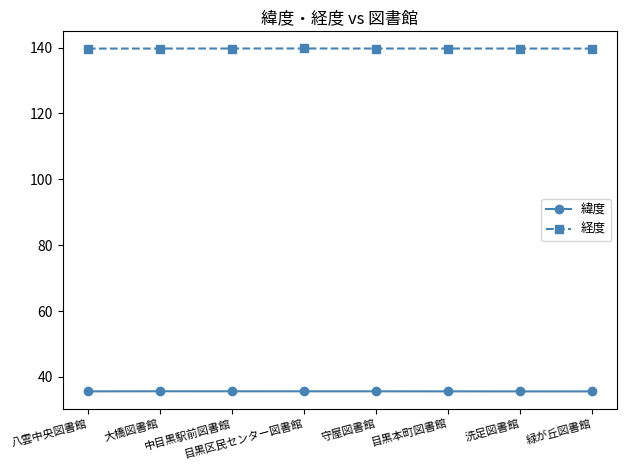

Rank the series by their maximum value, from highest to lowest.

経度, 緯度